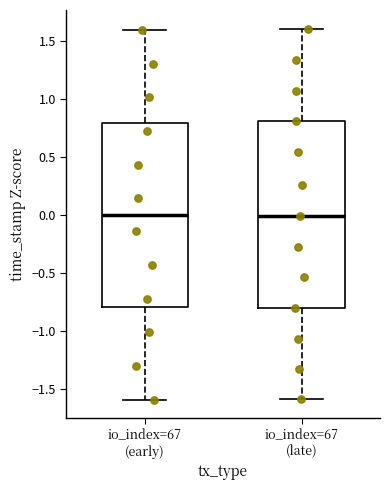

Reading left to right, transcribe this box plot: for each box, give where its median line is, the range the box spans, and where its two whiskers end, as read against the y-axis. The values are not printed on the chart, so give them approximately, as read against the axis.

io_index=67 (early): median 0.0, box -0.8 to 0.8, whiskers -1.6 to 1.6
io_index=67 (late): median 0.0, box -0.8 to 0.8, whiskers -1.6 to 1.6